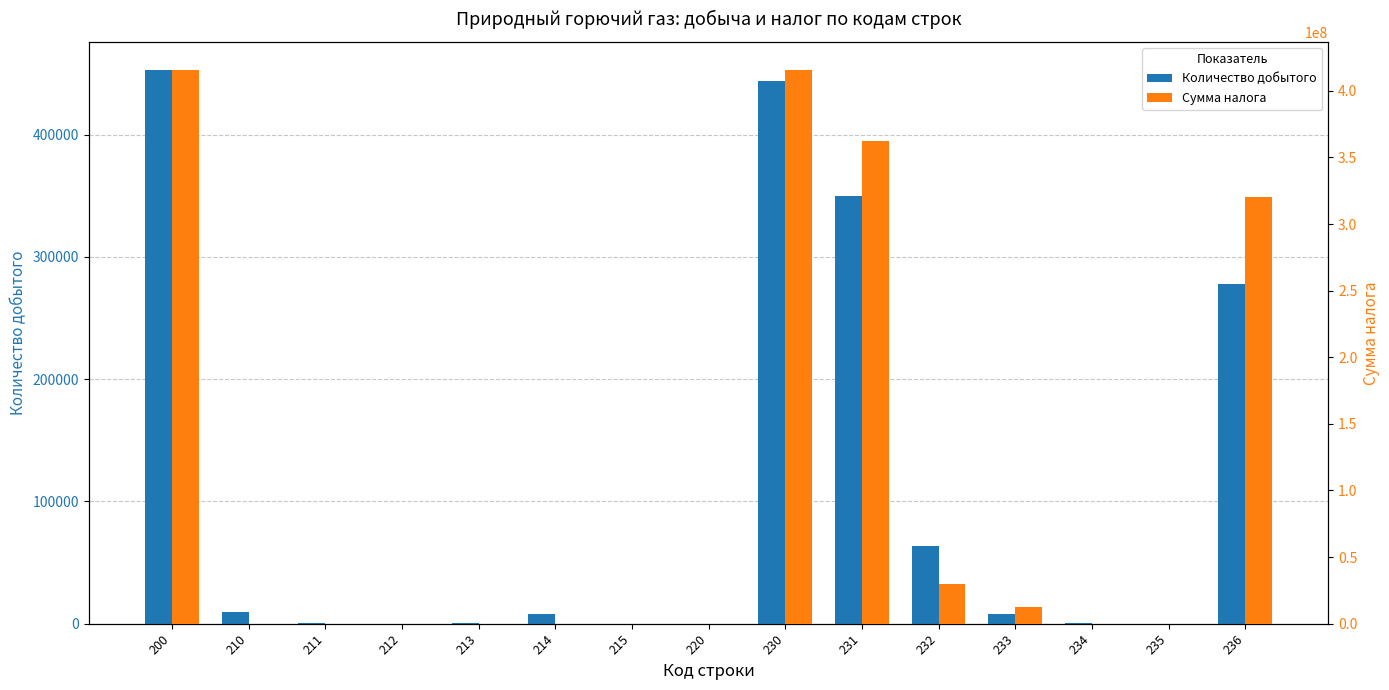

Reading left to right, list all the values displayed in this chart.

Количество добытого: 200=453231	210=9318	211=316	212=11	213=928	214=8063	215=0	220=5	230=443913	231=349639	232=63224	233=8047	234=706	235=0	236=277662
Сумма налога: 200=415890530	210=0	211=0	212=0	213=0	214=0	215=0	220=1492	230=415890530	231=362287611	232=29574229	233=12274319	234=94960	235=0	236=320344103